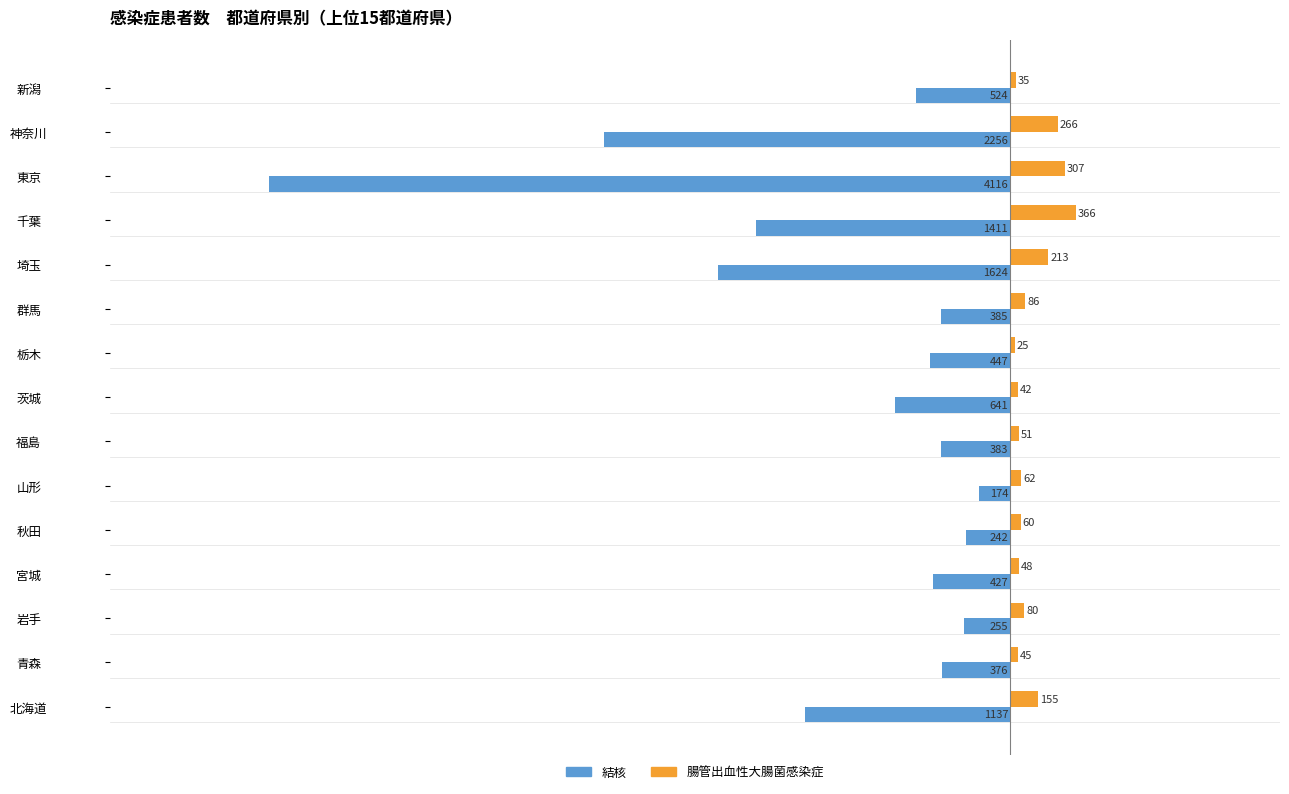

What is the total value across all series at 山形?

-112